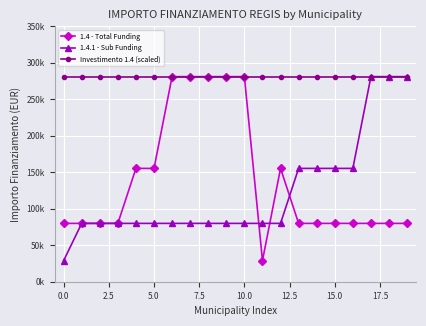

Does the chart have visible grid lines?

Yes